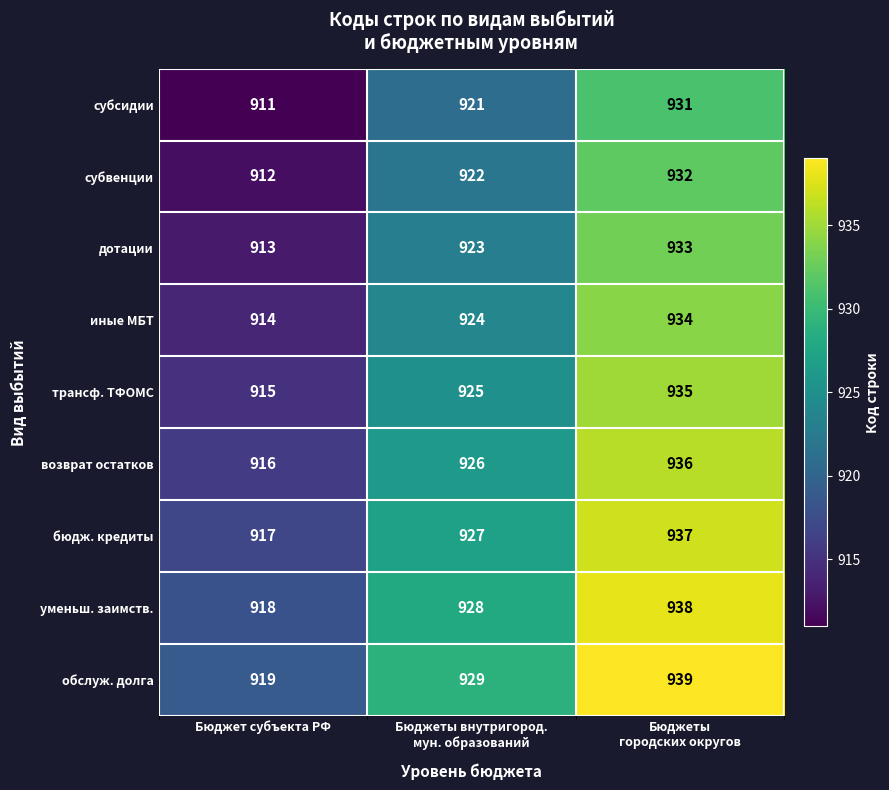

What is the difference between the maximum and second lowest values in the субвенции series?

10